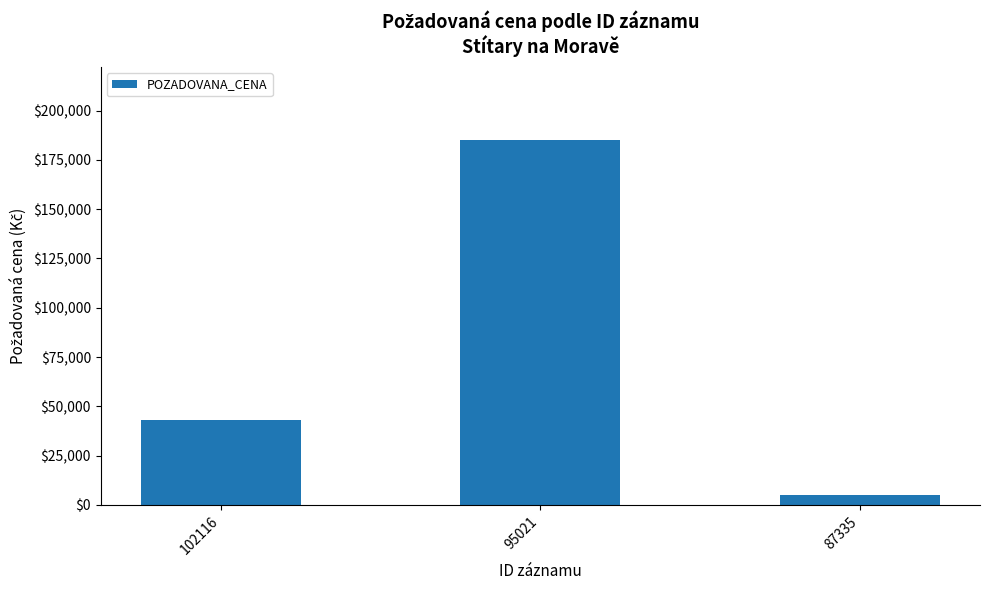

What is the average value?

77613